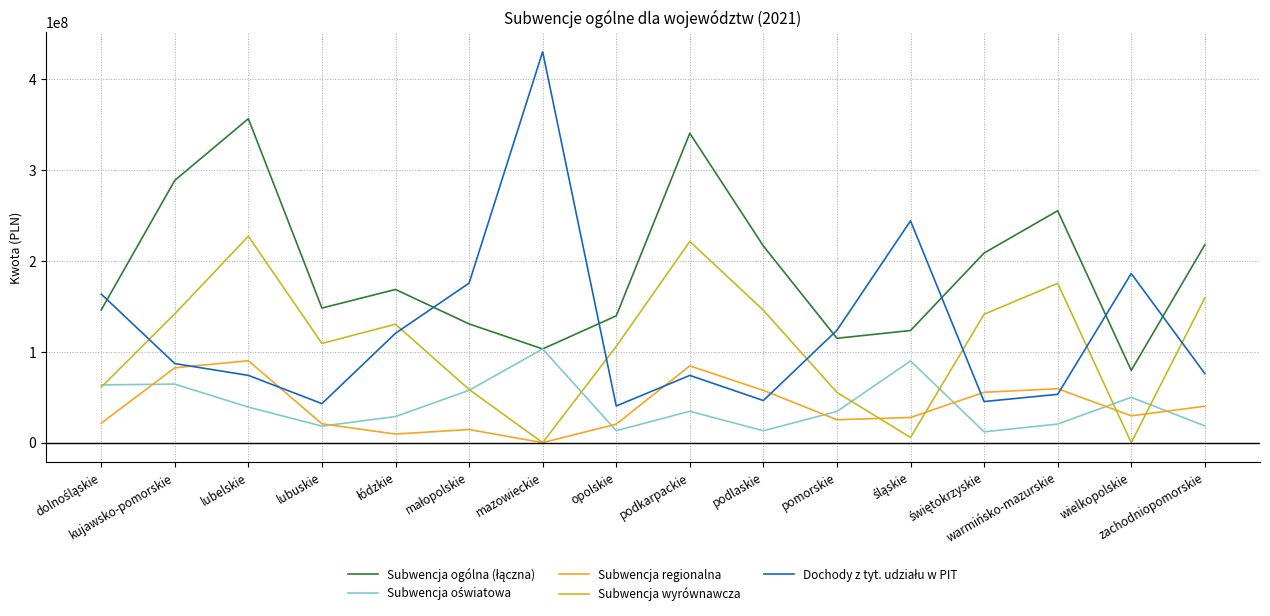

Which series changed the most between małopolskie and świętokrzyskie?

Dochody z tyt. udziału w PIT